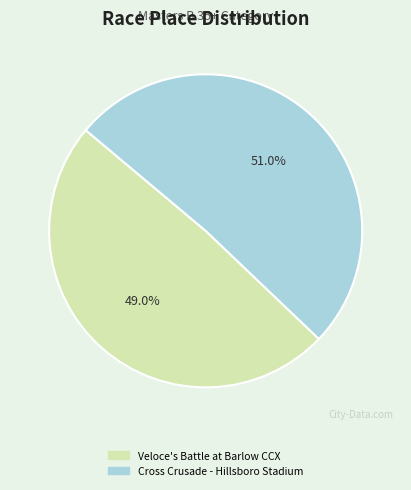

What portion of the pie excludes Cross Crusade - Hillsboro Stadium?

49.0%